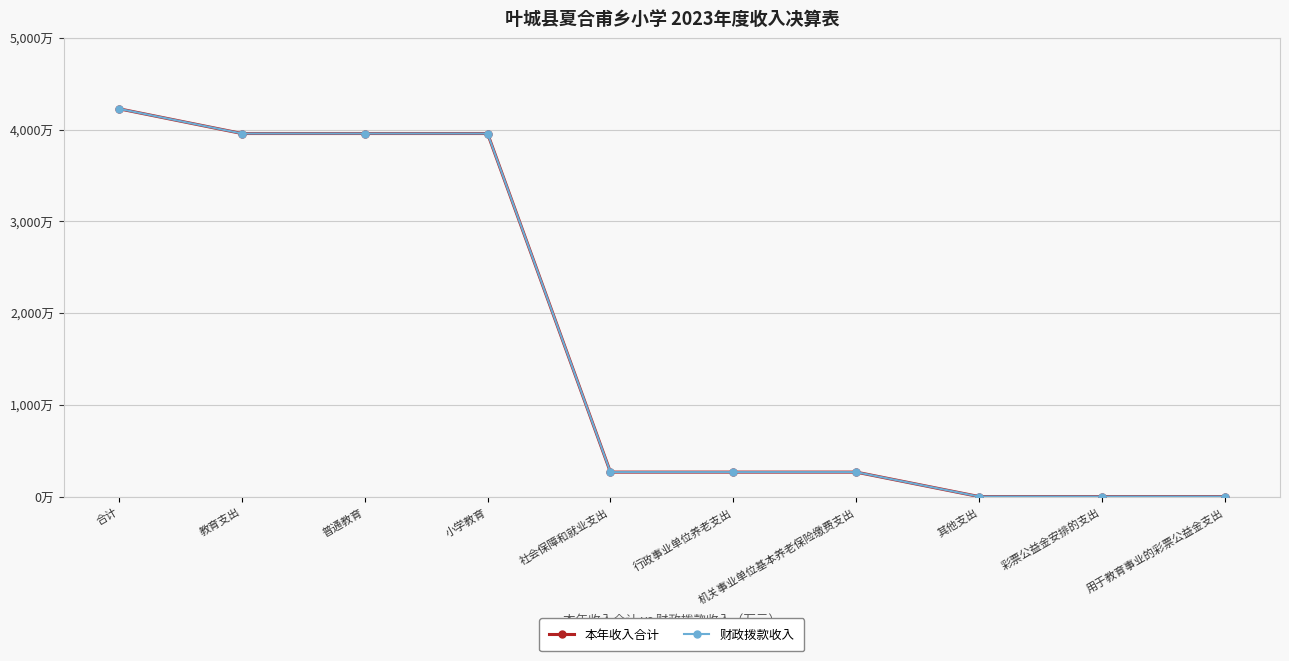

At which category is the sum across all series the highest?

合计